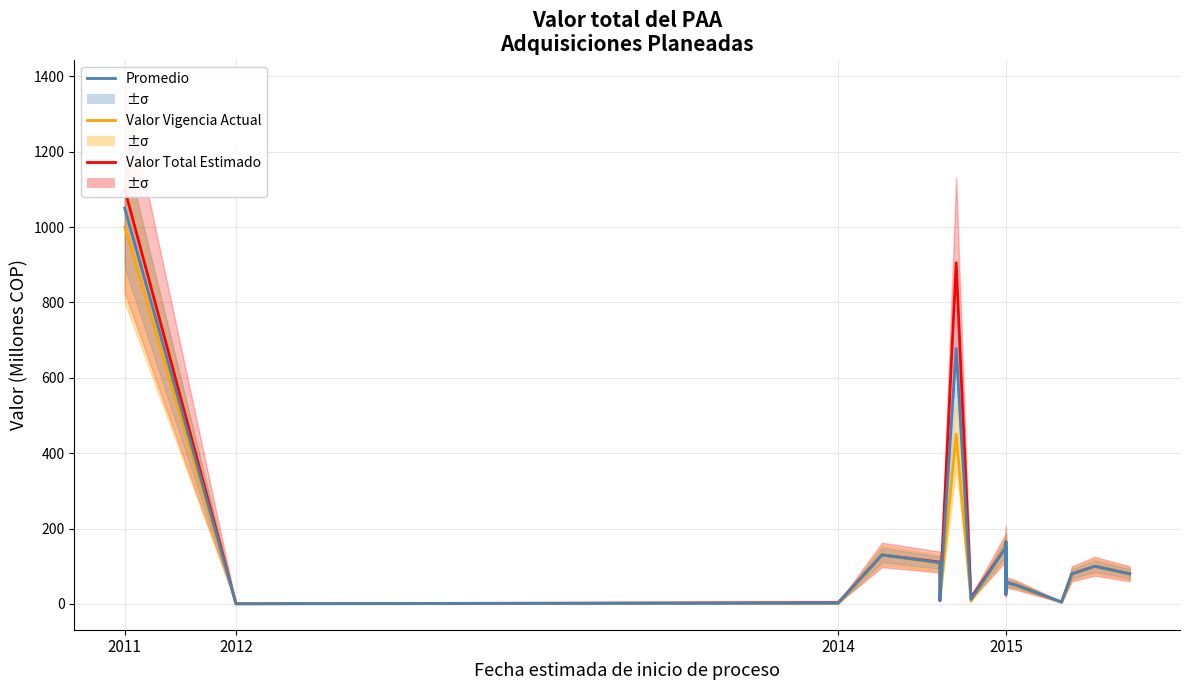

How many interior local peaks does the Promedio series have?

9